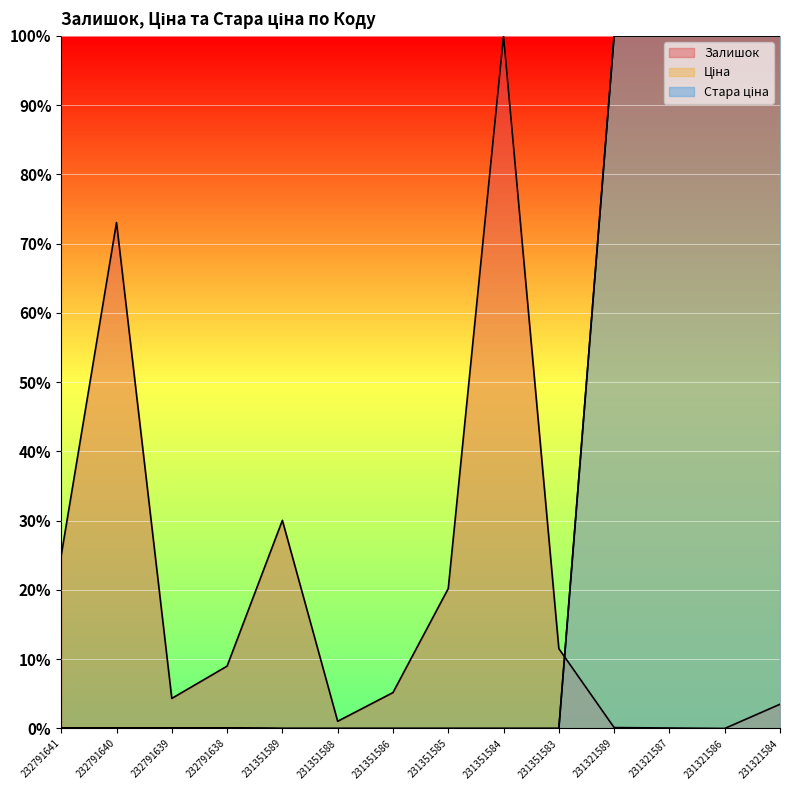

How many intersections are there between Залишок and Стара ціна?

1